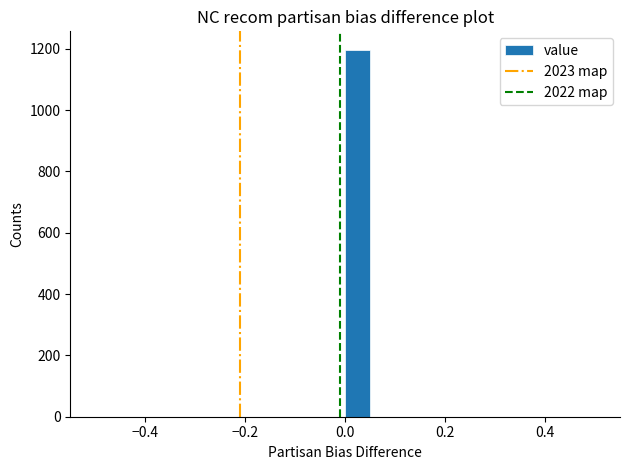

Read against the x-axis, roughly where is the centre of the tallest bar?

0.02